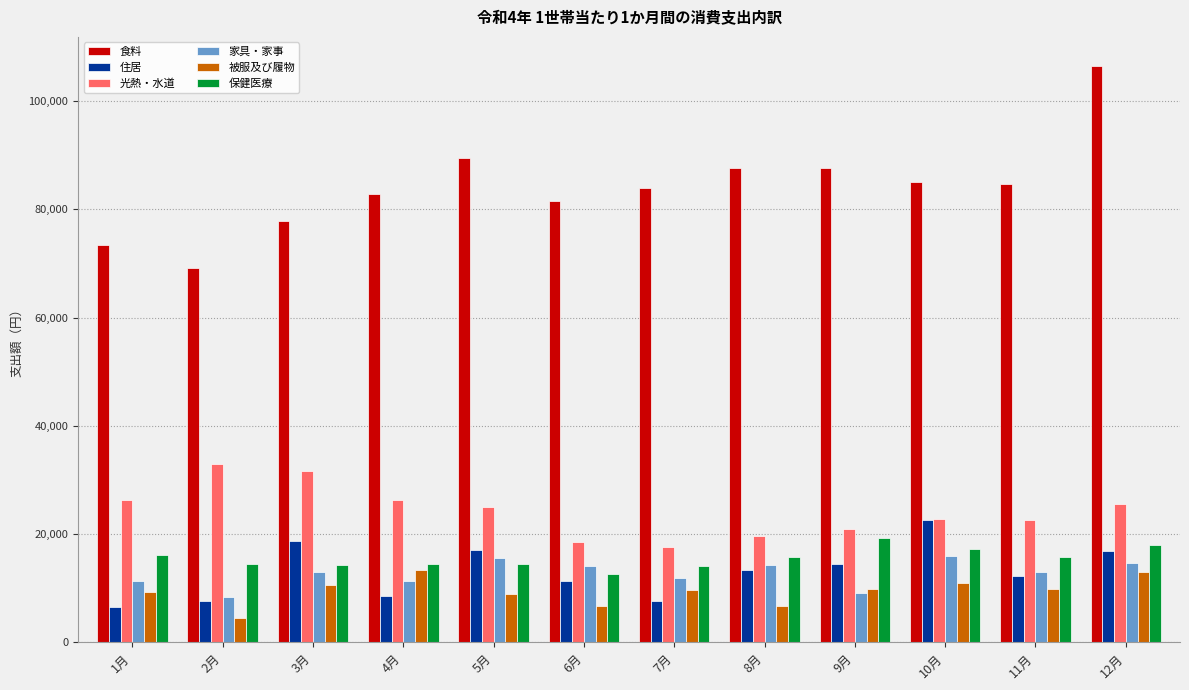

How many series are shown in this chart?

6